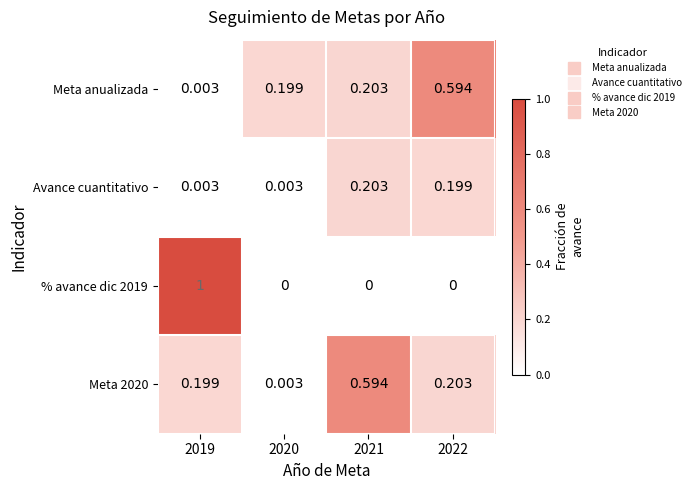

Is the value of Meta anualizada at 2021 greater than the value of % avance dic 2019 at 2022?

Yes